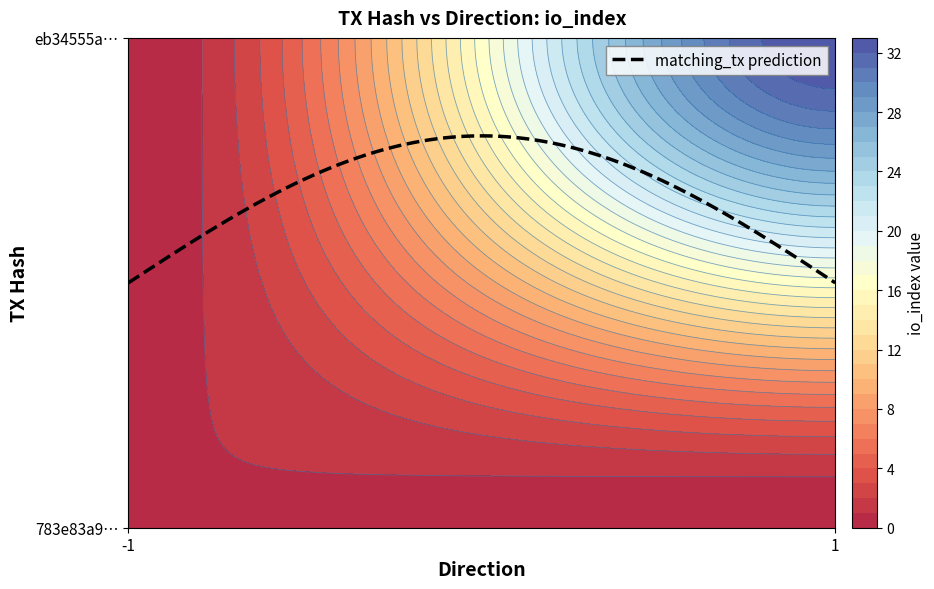

Reading left to right, list all the values displayed in this chart.

783e83a9f0fd0bbaba700824839ca007eadf9df: direction=-1	io_index=1
eb34555a297c88eac18f3e5c5587f3efe7082ea: direction=1	io_index=33